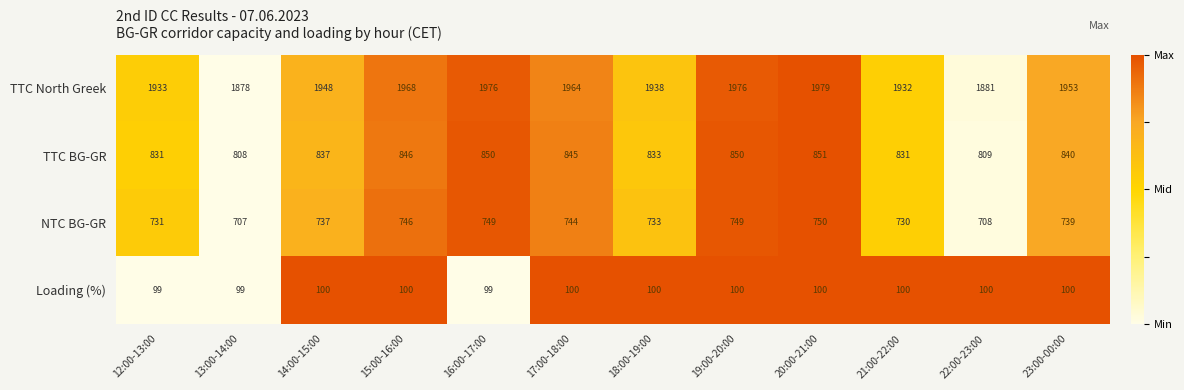

What is the difference between the TTC BG-GR values at 12:00-13:00 and 15:00-16:00?

15